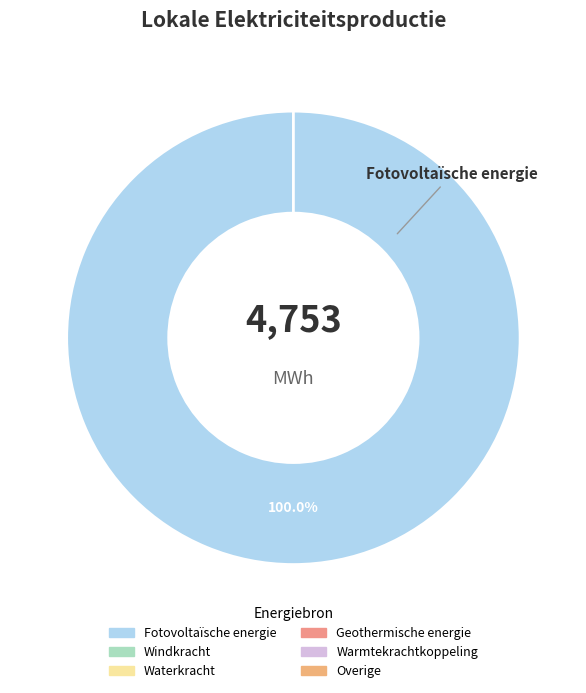

Is it true that Warmtekrachtkoppeling is 13% of the pie?

False